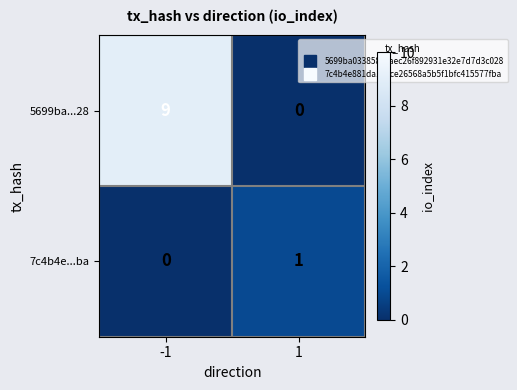

Rank the series by their average value, from lowest to highest.

7c4b4e...ba, 5699ba...28